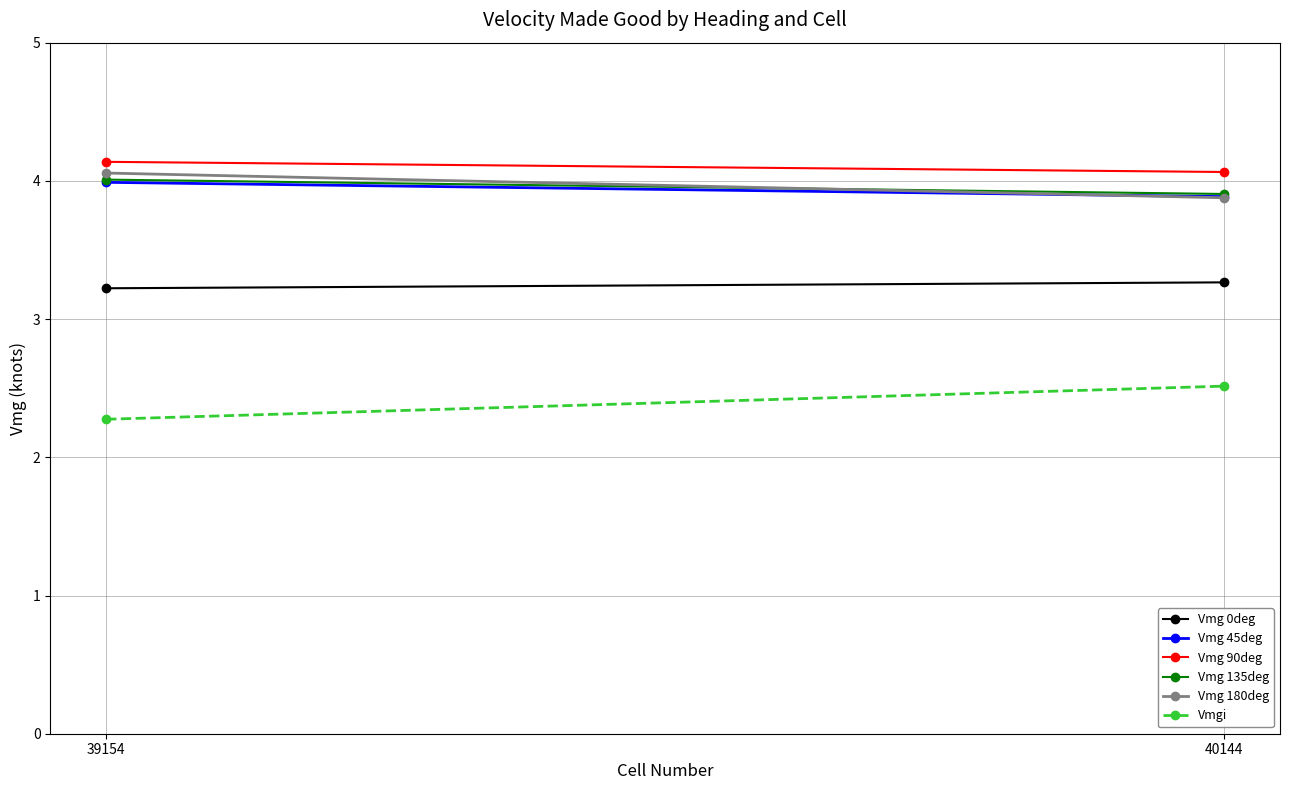

What is the lowest value of the Vmg 135deg series?

3.9